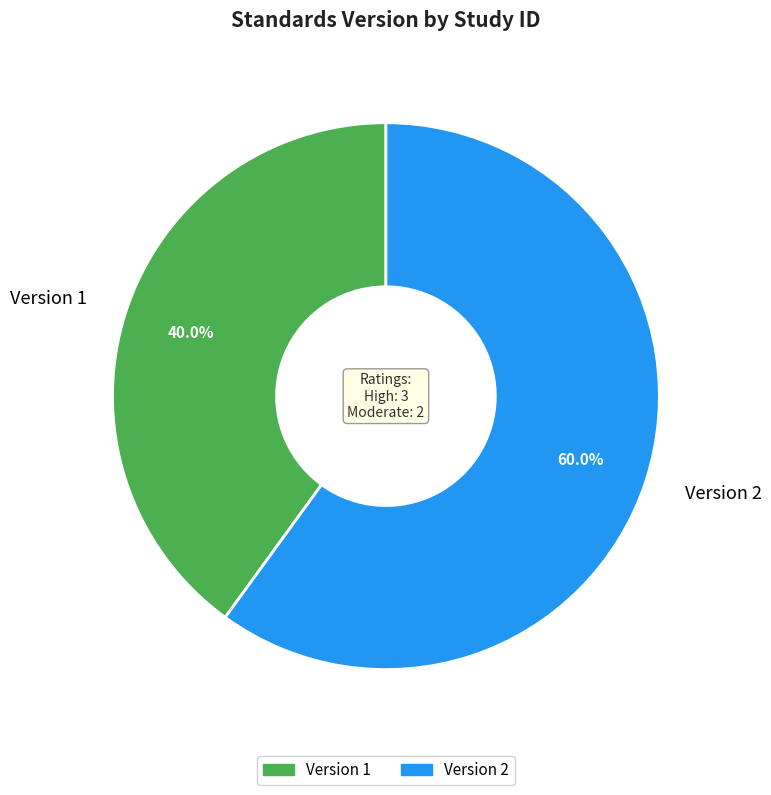

Which slice is the largest?

Version 2